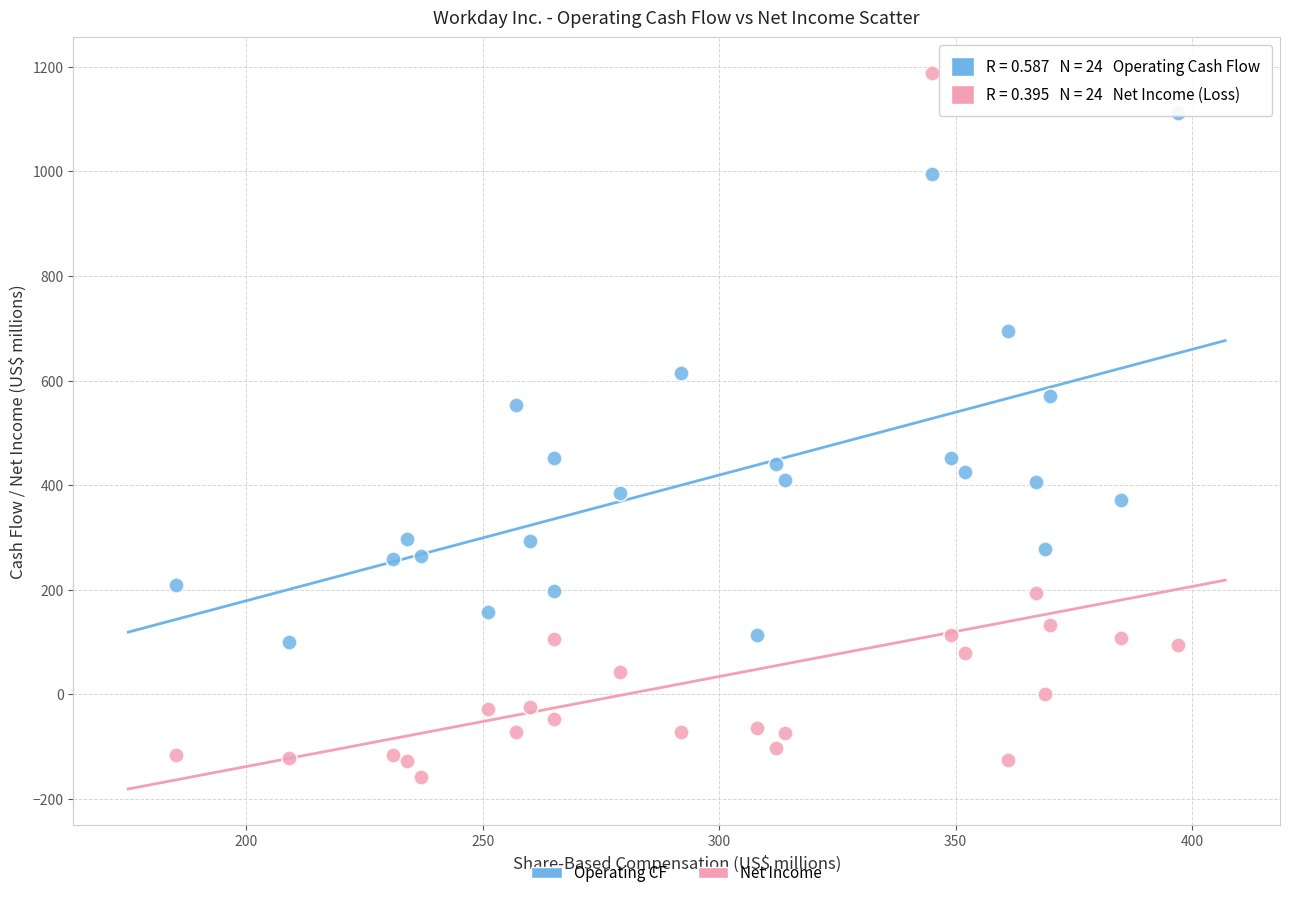

Across all data points, what is the range of Y values (max minus min)?

1346